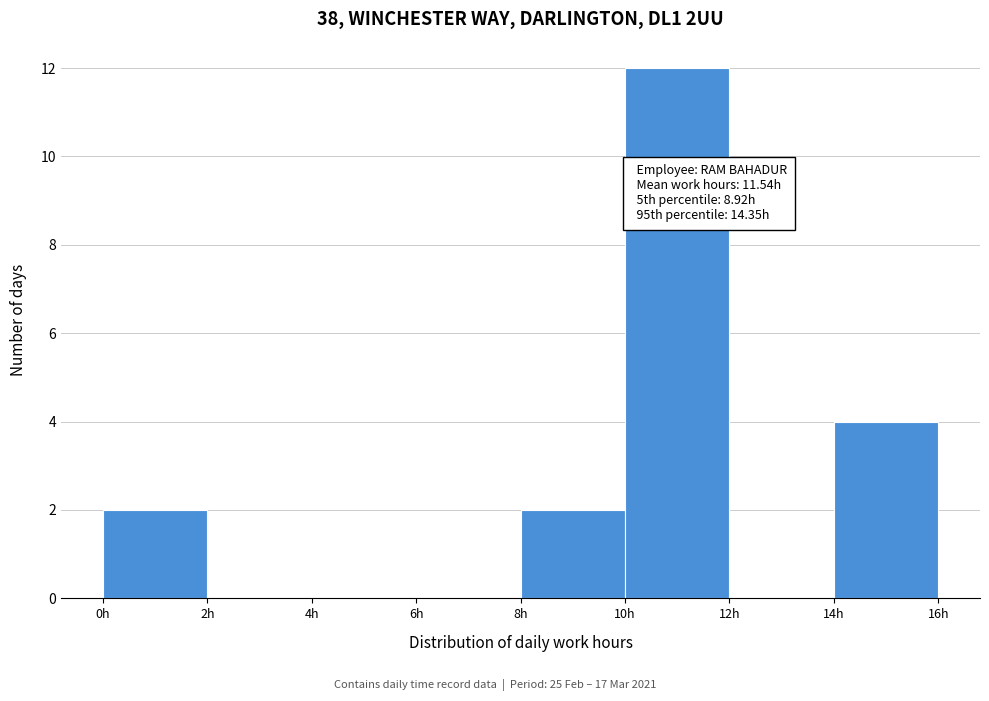

Which range on the x-axis has the tallest bar?

10 to 12